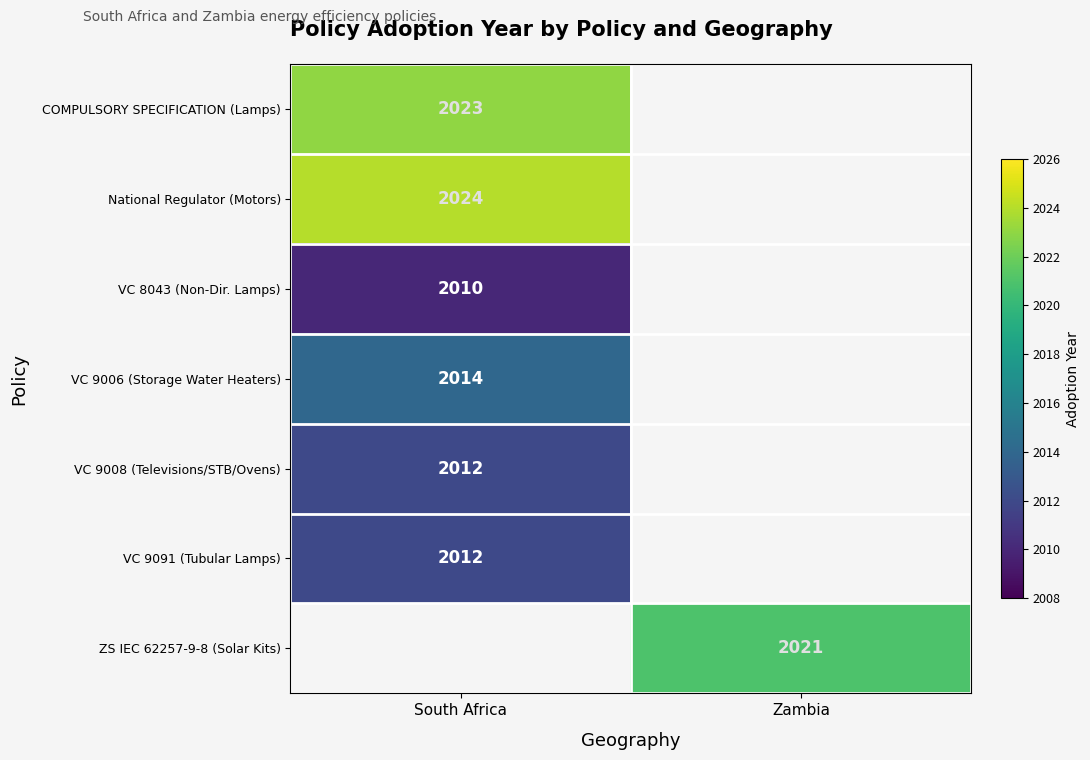

Is the value of VC 8043 (Non-Dir. Lamps) at Zambia greater than the value of National Regulator (Motors) at South Africa?

No